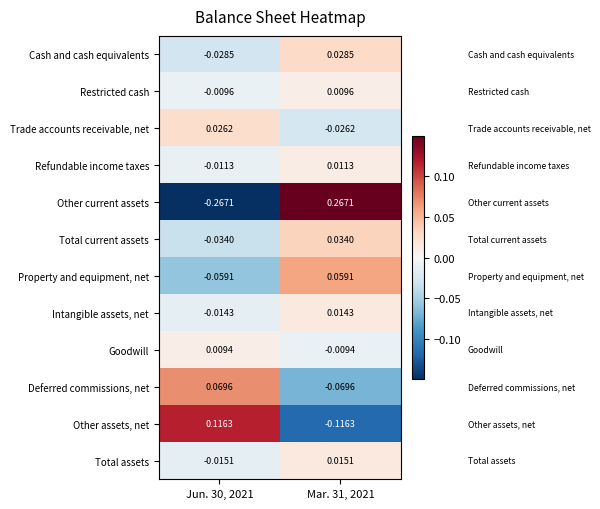

List the series in order of their peak value, lowest first.

Goodwill, Restricted cash, Refundable income taxes, Intangible assets, net, Total assets, Trade accounts receivable, net, Cash and cash equivalents, Total current assets, Property and equipment, net, Deferred commissions, net, Other assets, net, Other current assets